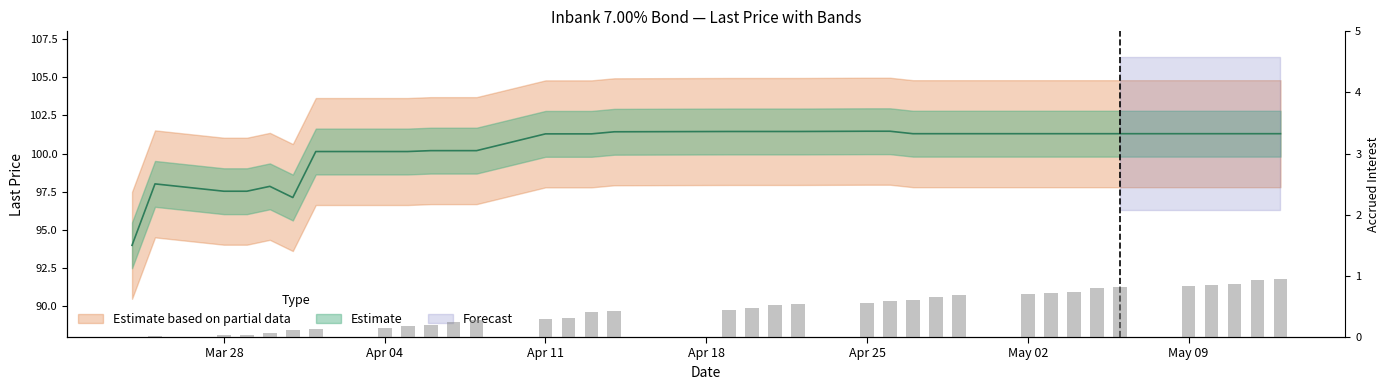

Which category has the lowest value across all series?

2022-03-24